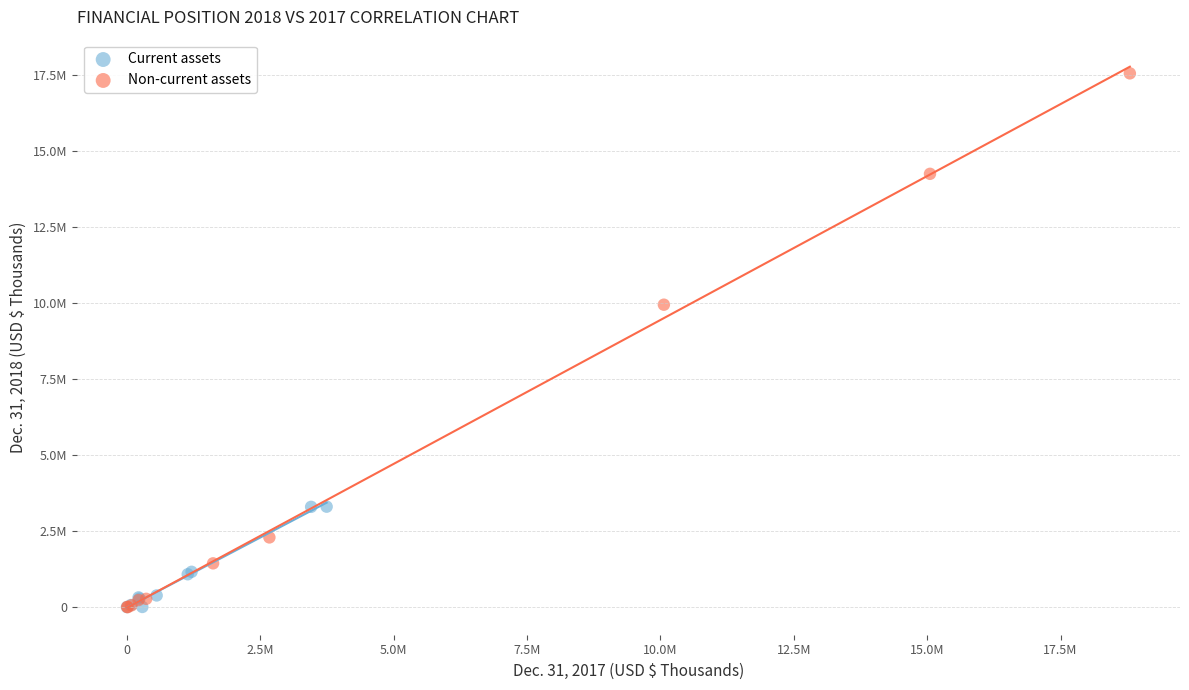

What are all the series names shown in the legend?

Current assets, Non-current assets